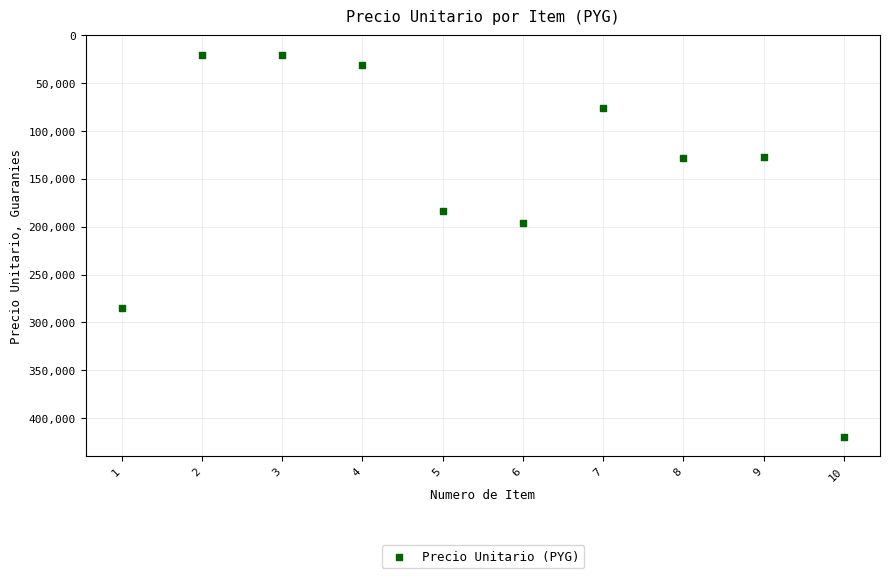

What is the average X value?

6